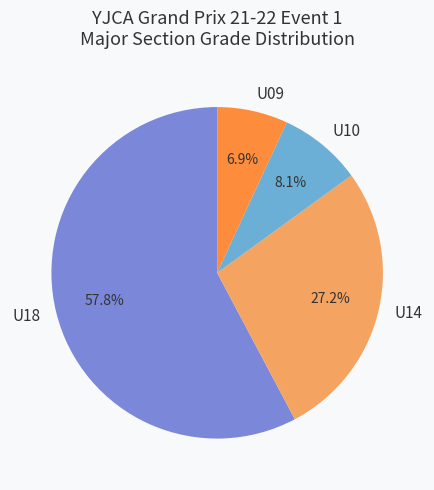

Rank the categories by value from lowest to highest.

U09, U10, U14, U18